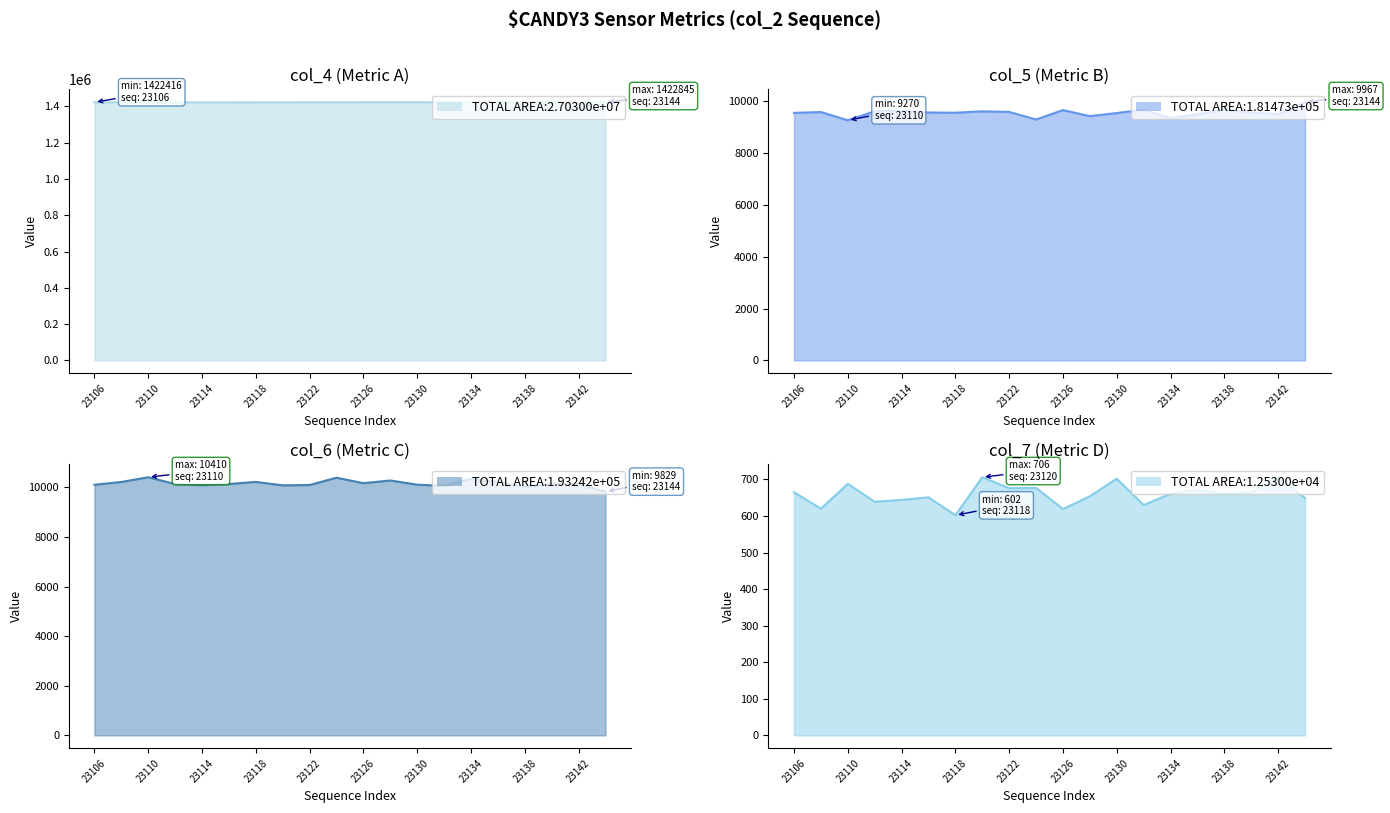

How many distinct data groups are displayed?

4